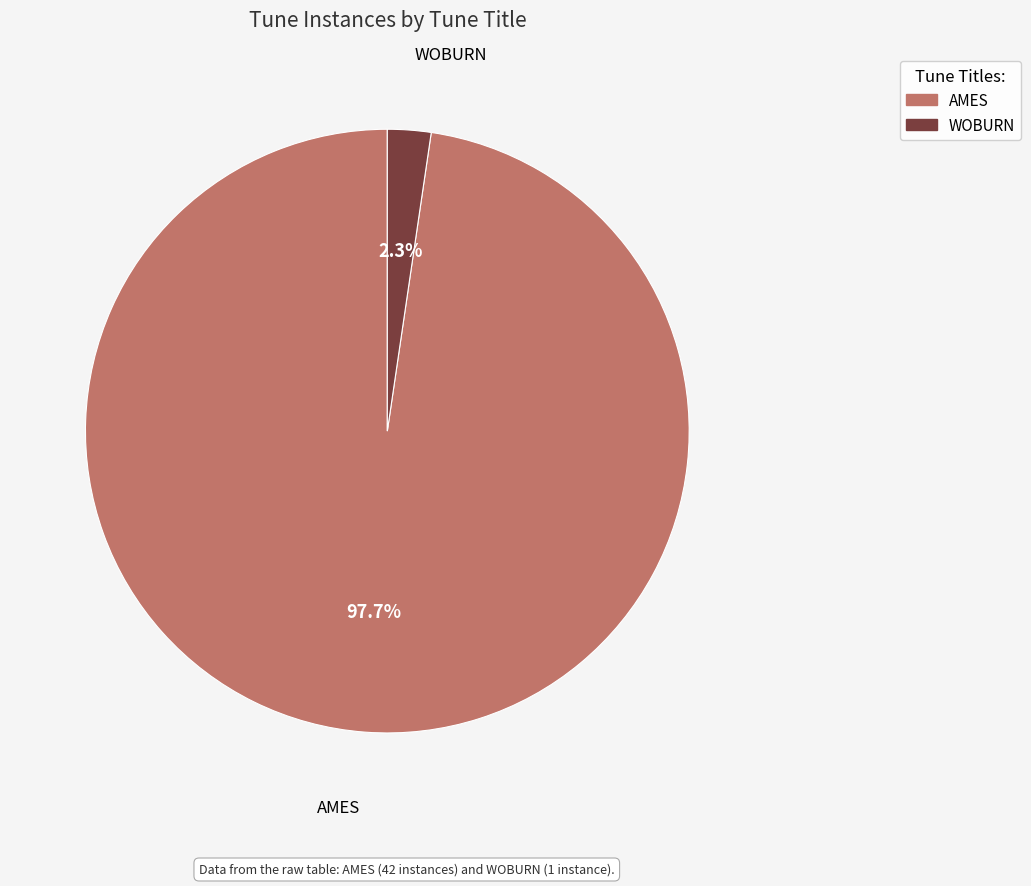

Is there a majority slice in this chart?

Yes